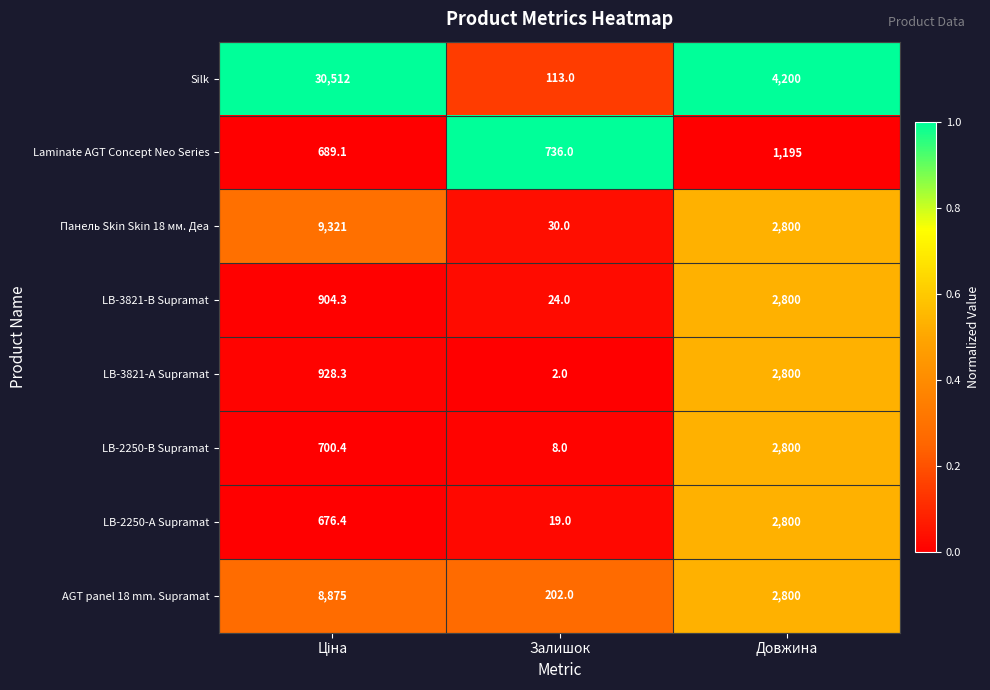

What is the total value across all series at Залишок?

1134.0